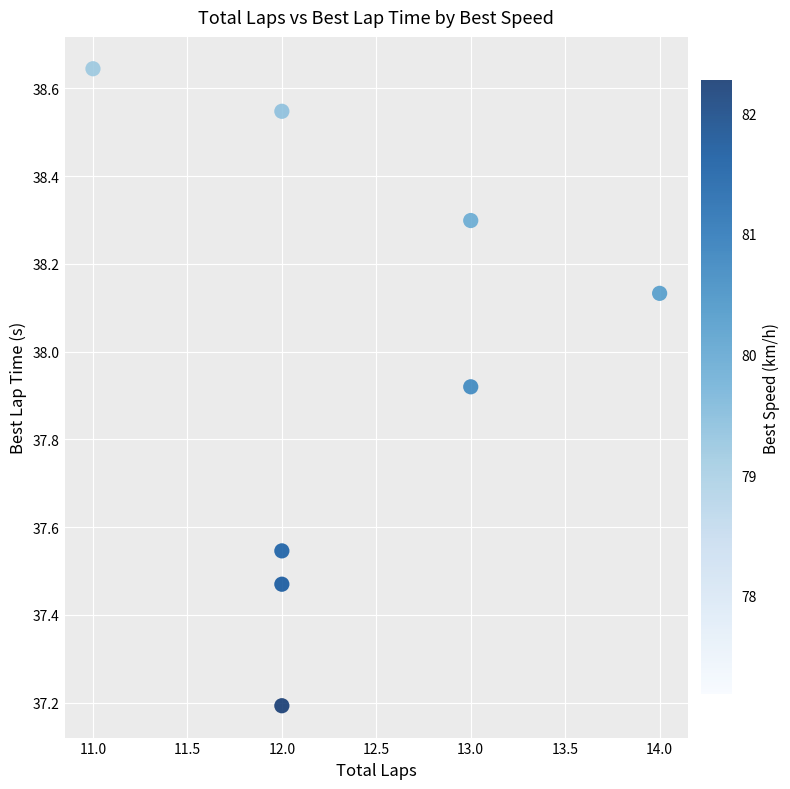

What Y value in the scatter plot is closest to 37?

37.2